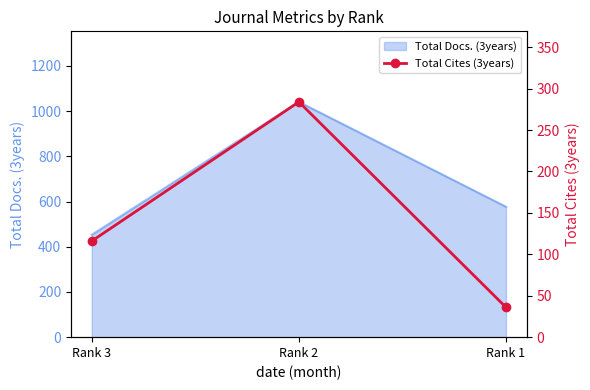

How many data points are above 116?

1